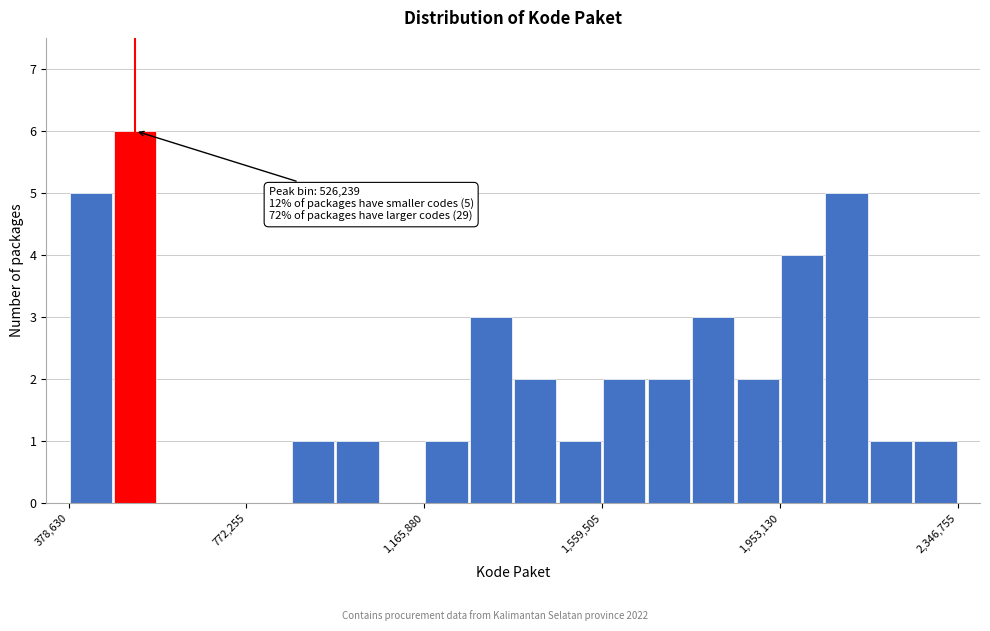

Around what value on the x-axis is the tallest bar? Give the approximate position of its centre, as read against the axis.

550000